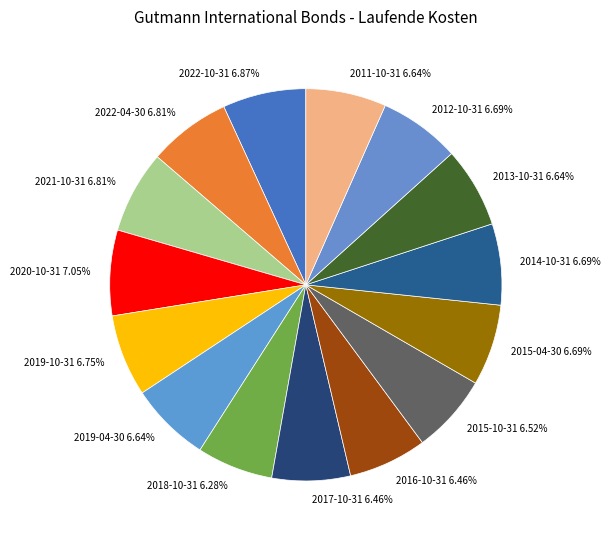

To the nearest percent, what is the combined percentage of 2022-04-30 and 2015-04-30?

14%